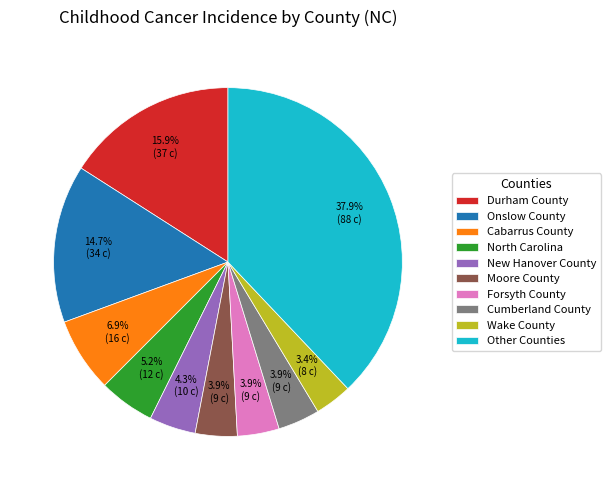

What is the total percentage of Moore County and Other Counties?

41.8%